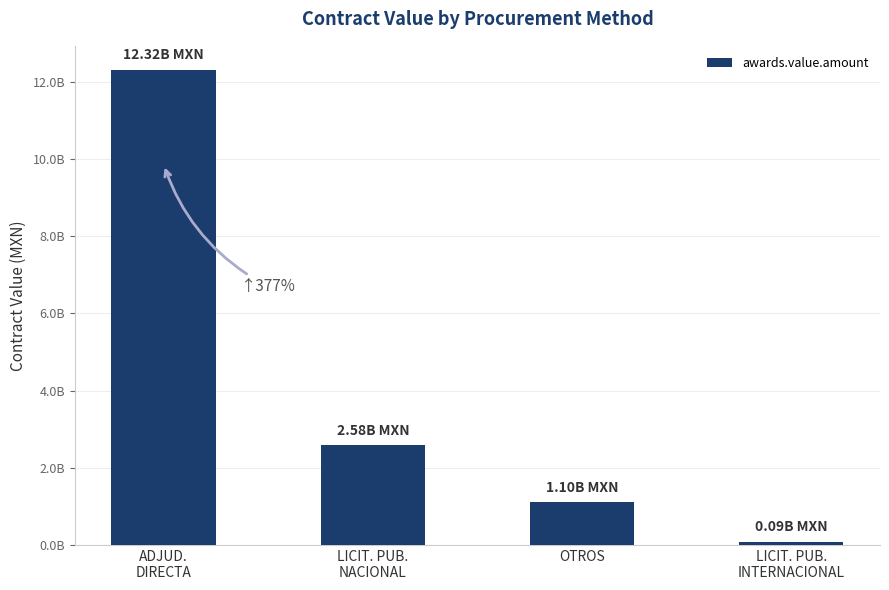

List the labels in order of value, largest first.

ADJUD.
DIRECTA, LICIT. PUB.
NACIONAL, OTROS, LICIT. PUB.
INTERNACIONAL